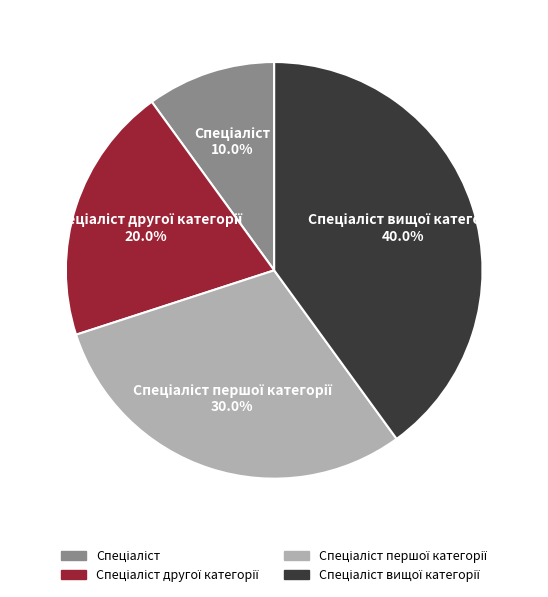

Is there a majority slice in this chart?

No